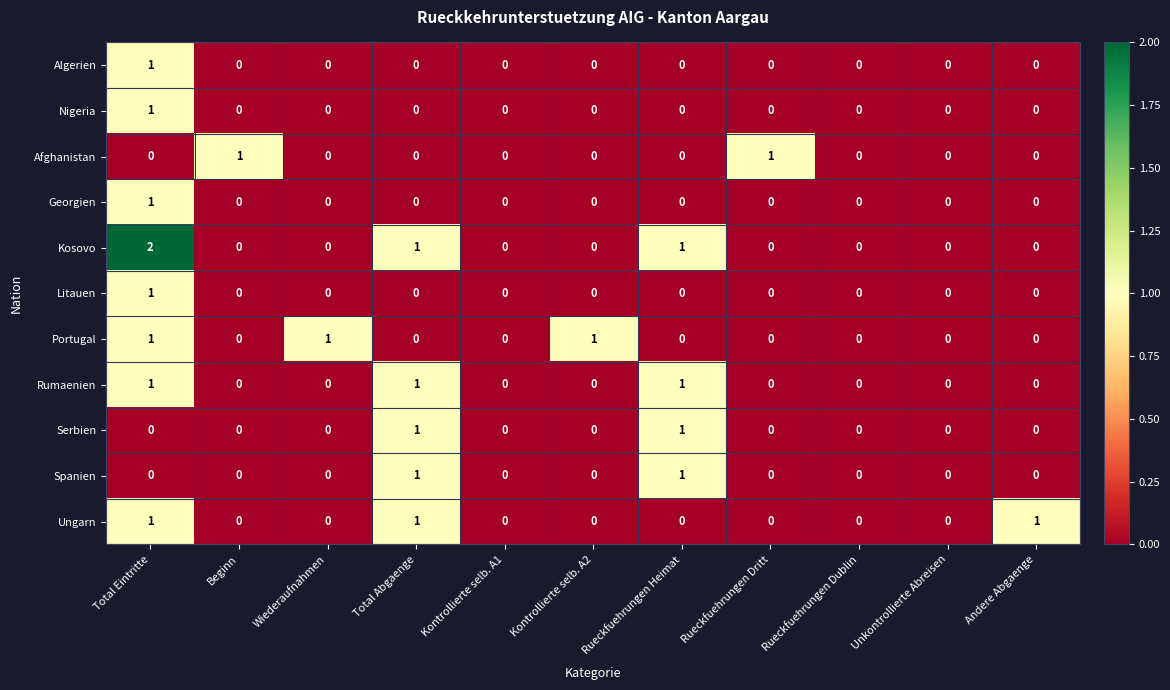

Count the Algerien values in the range 0 to 1.

11